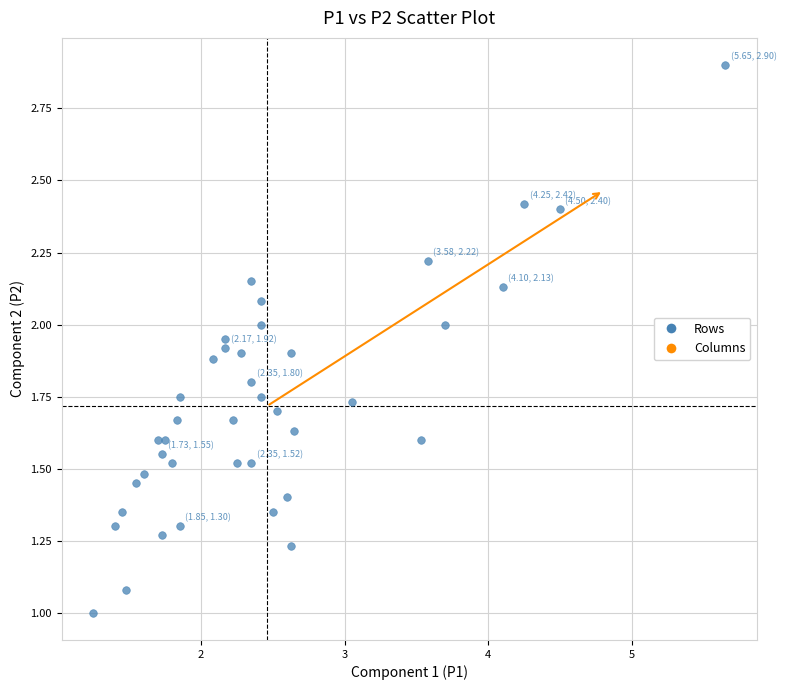

What is the range of X values (max minus min)?

4.4